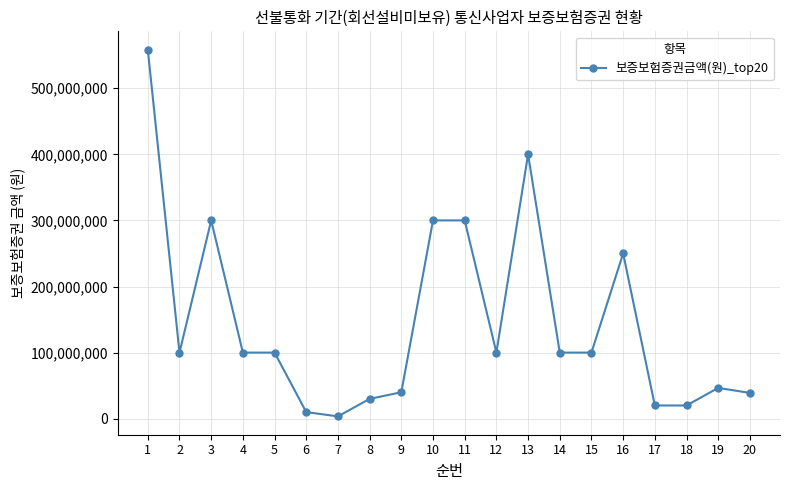

What is the ratio of the value at 9 to the value at 4?

0.4